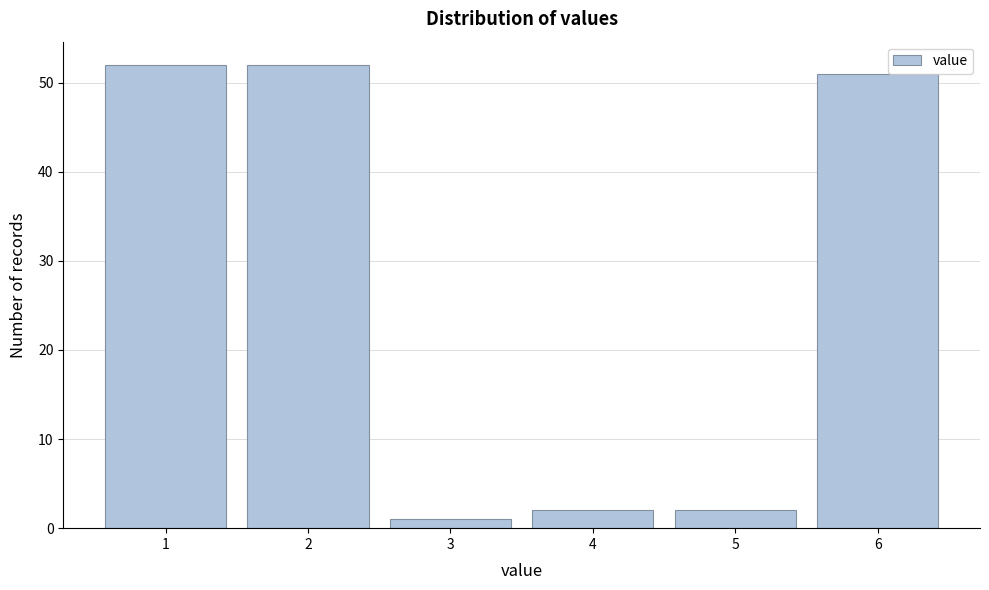

Reading left to right, extract all data points from this chart.

1=52	2=52	3=1	4=2	5=2	6=51